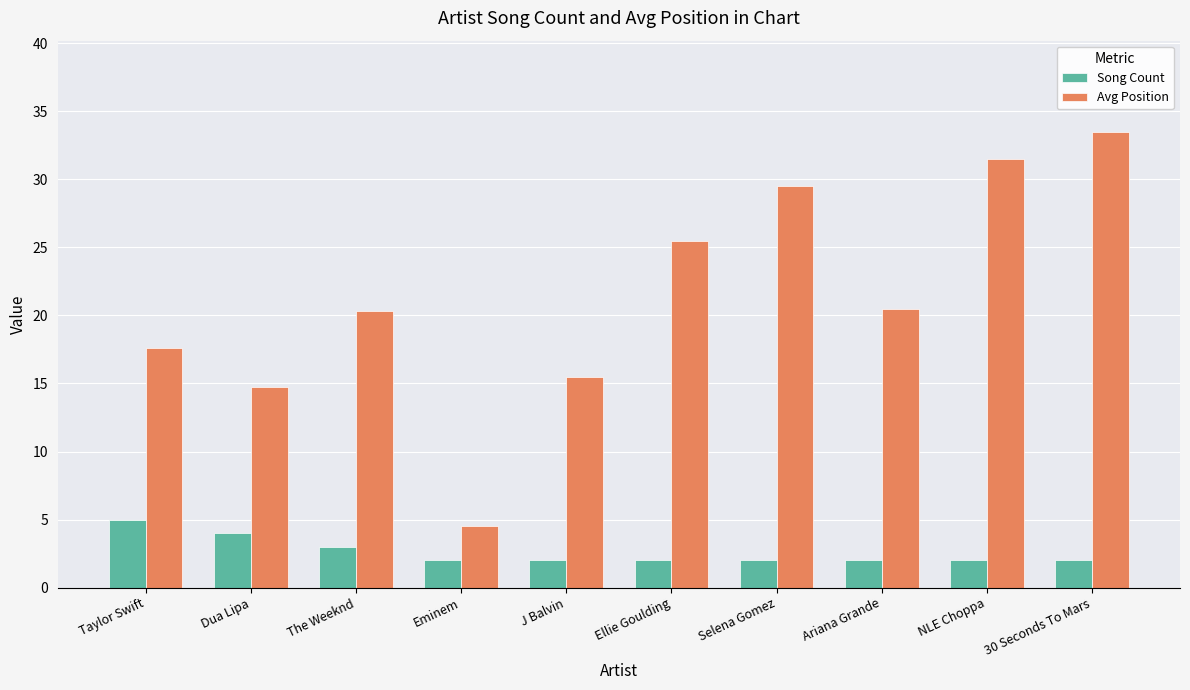

What is the label of the 9th bar from the right?

Dua Lipa